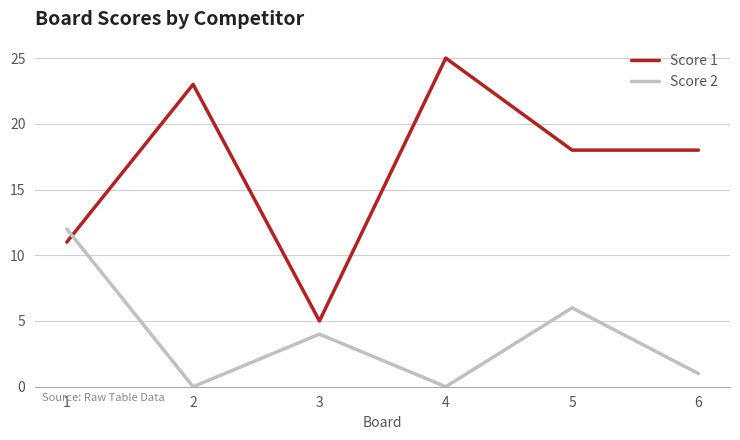

How many categories are shown in the chart?

6